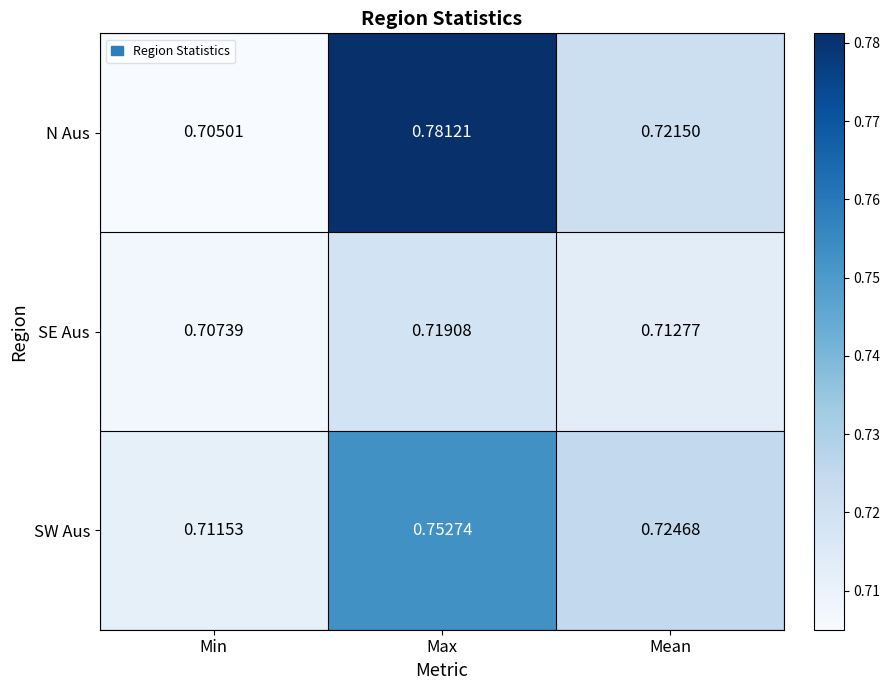

Rank the categories by N Aus value from highest to lowest.

Max, Mean, Min